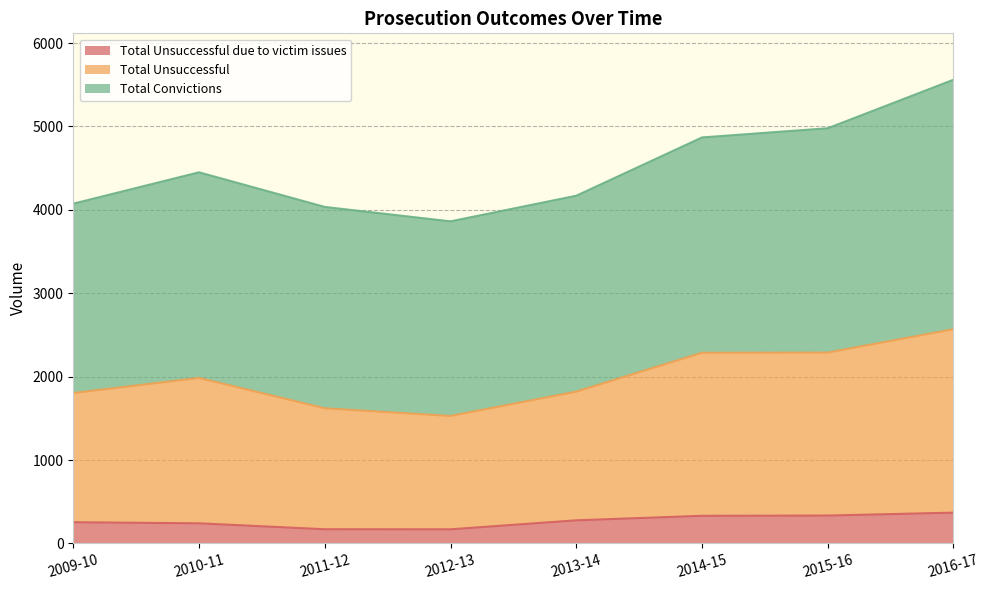

True or false: Total Unsuccessful has a value of 1569 at 2015-16.

False